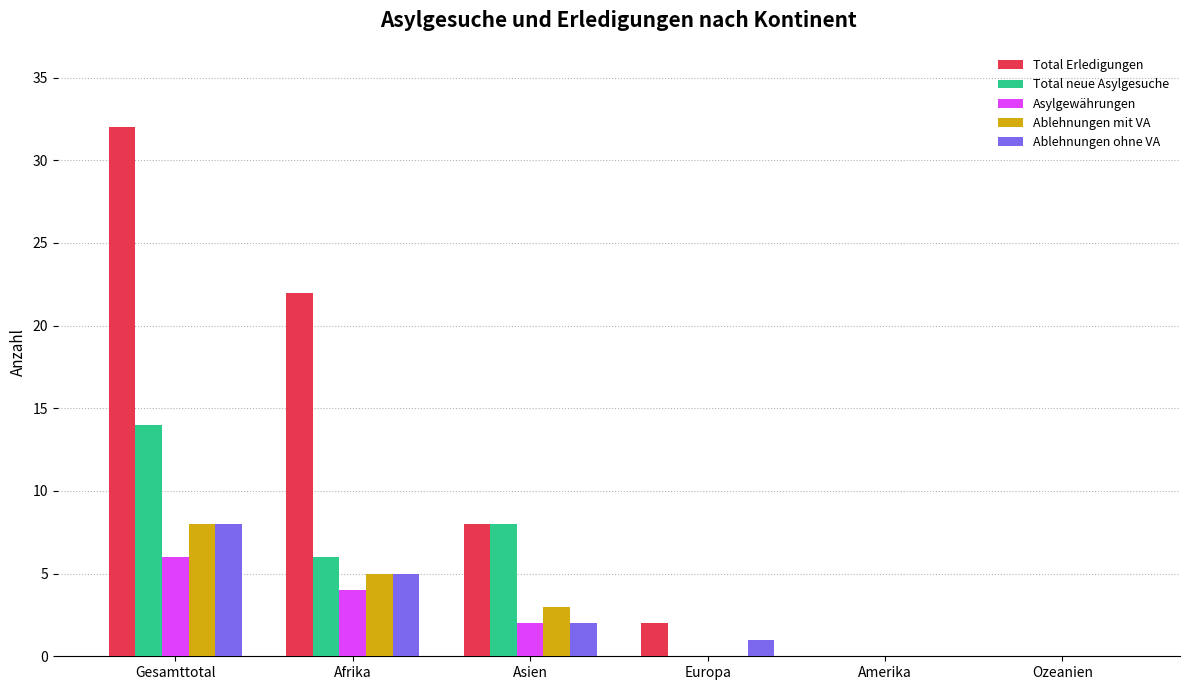

What is the maximum value shown in the chart?

32